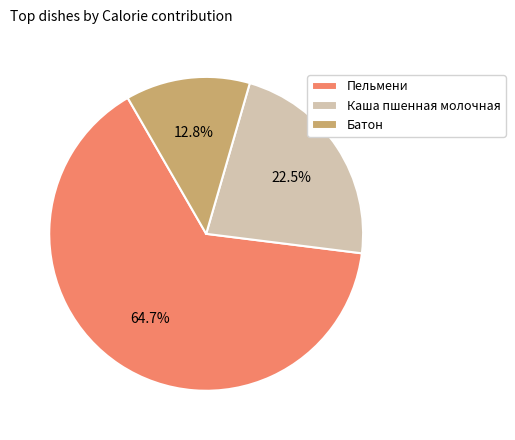

Which has a higher value, Каша пшенная молочная or Батон?

Каша пшенная молочная